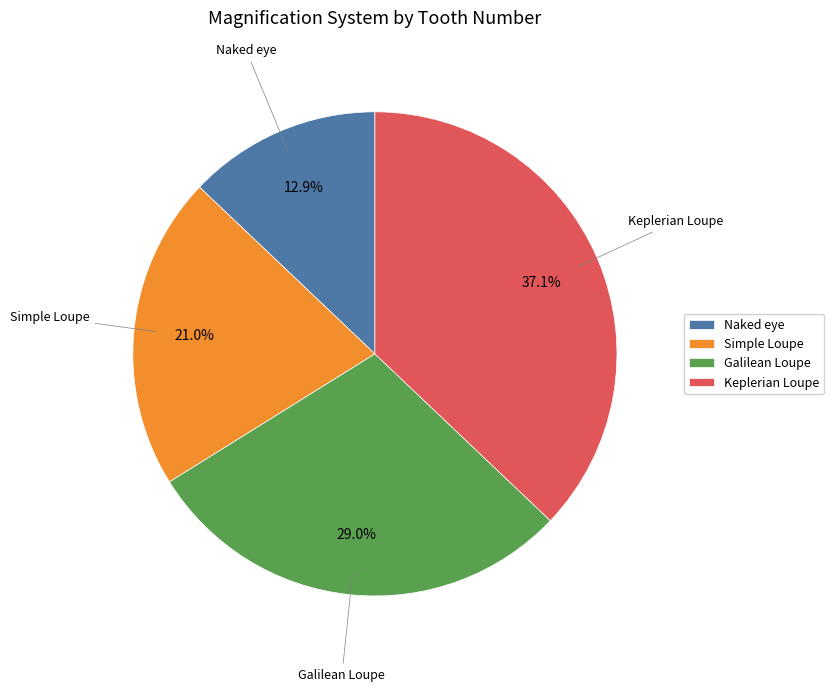

To the nearest percent, what is the difference between the Galilean Loupe and Naked eye slice percentages?

16%